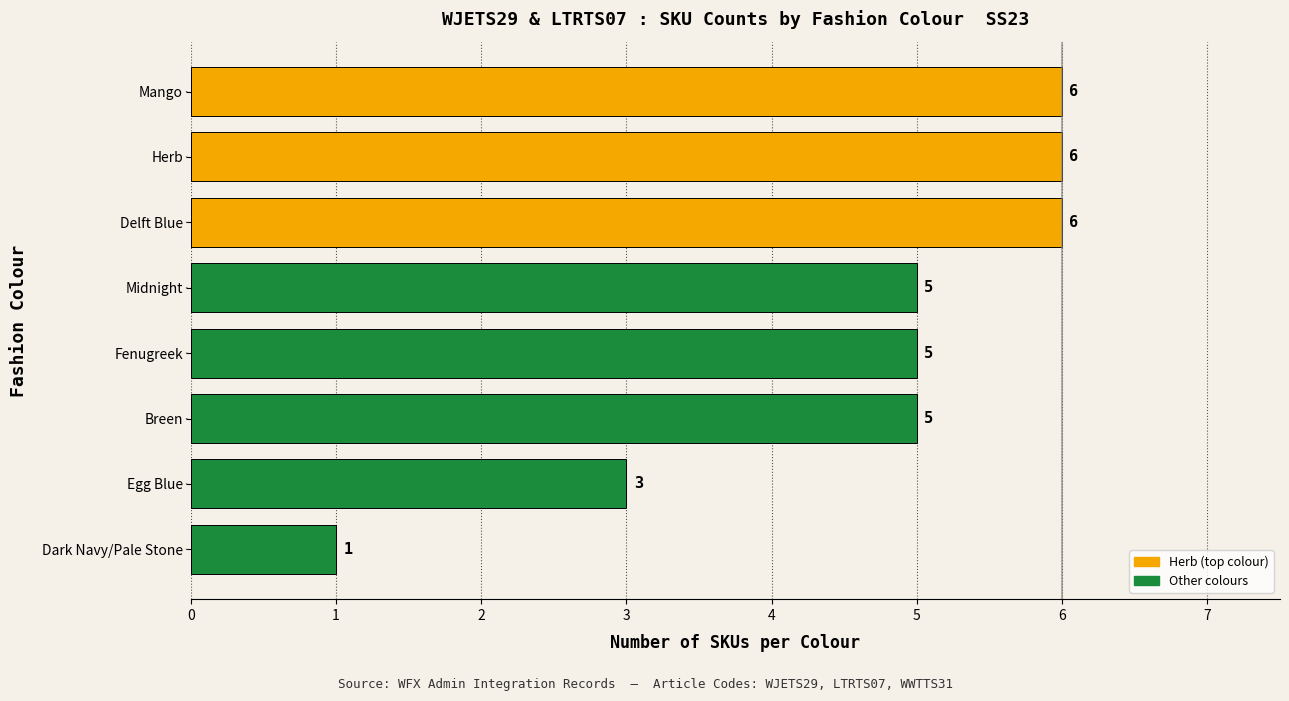

Reading top to bottom, list all the values displayed in this chart.

6	6	6	5	5	5	3	1